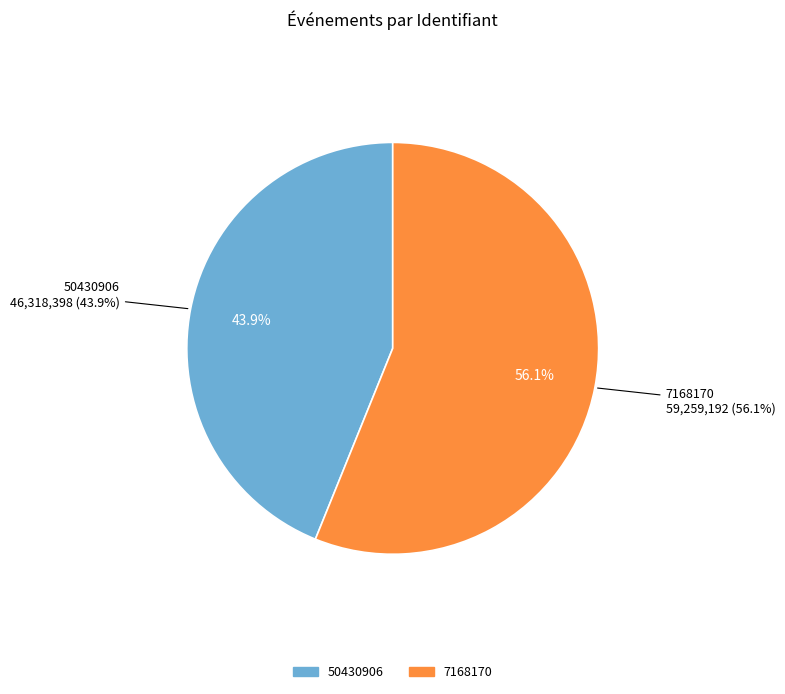

Is 7168170 the majority of the pie?

Yes